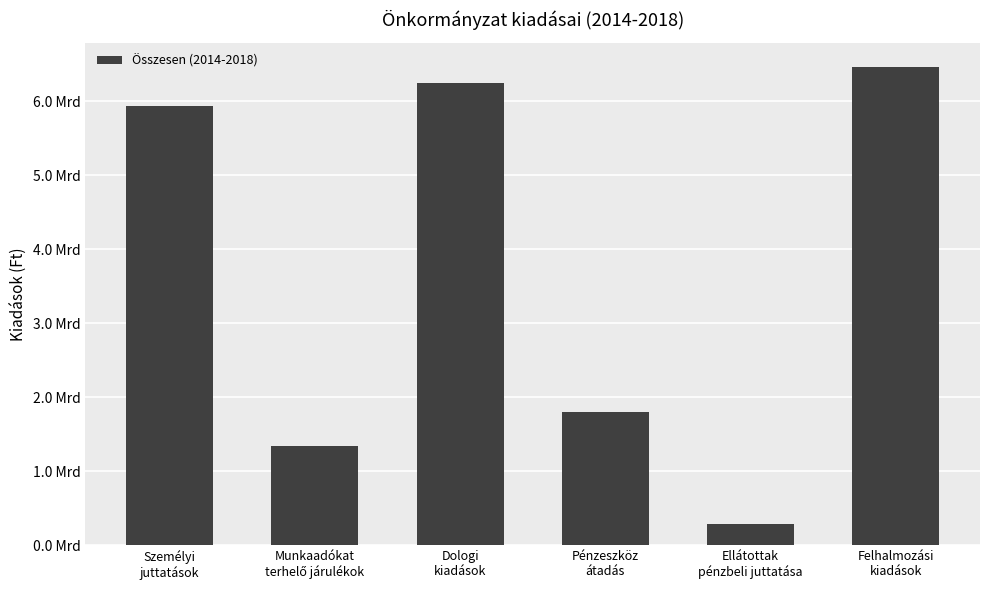

The chart shows a value of 1335905174 at Munkaadókat
terhelő járulékok. True or false?

True